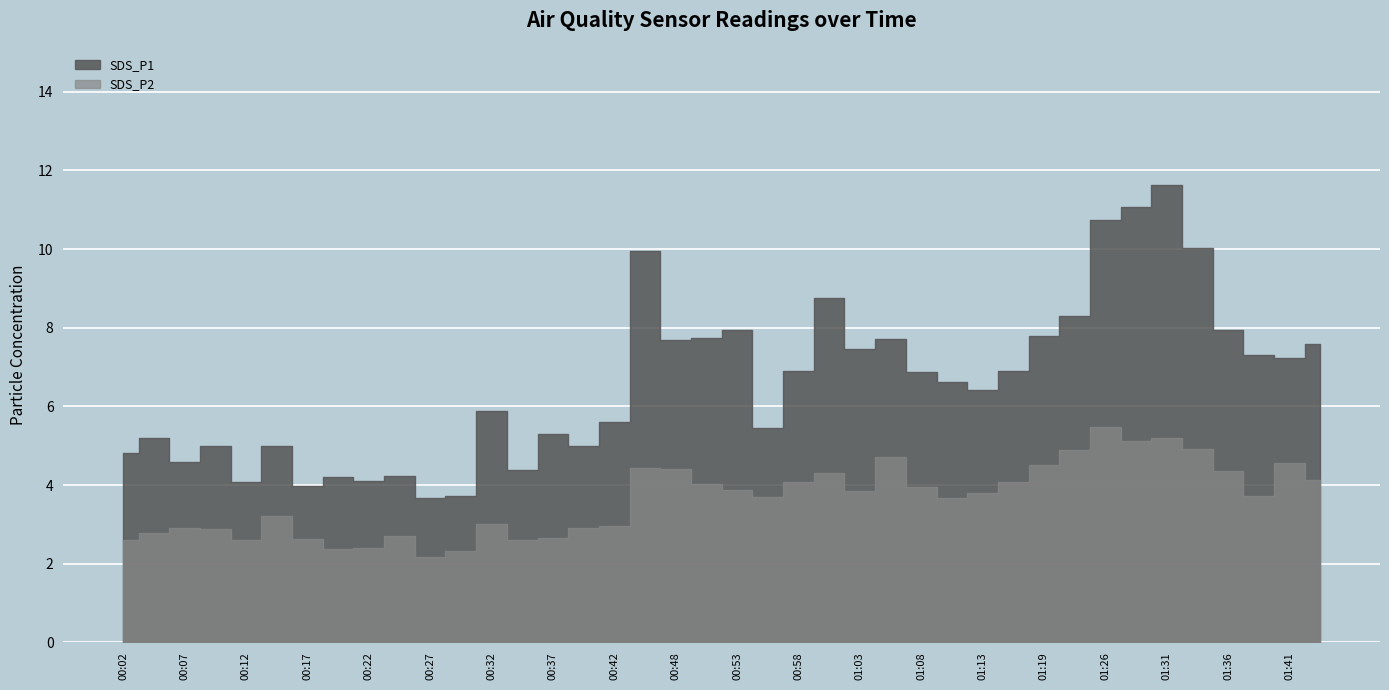

Which series has the largest range (max minus min)?

SDS_P1